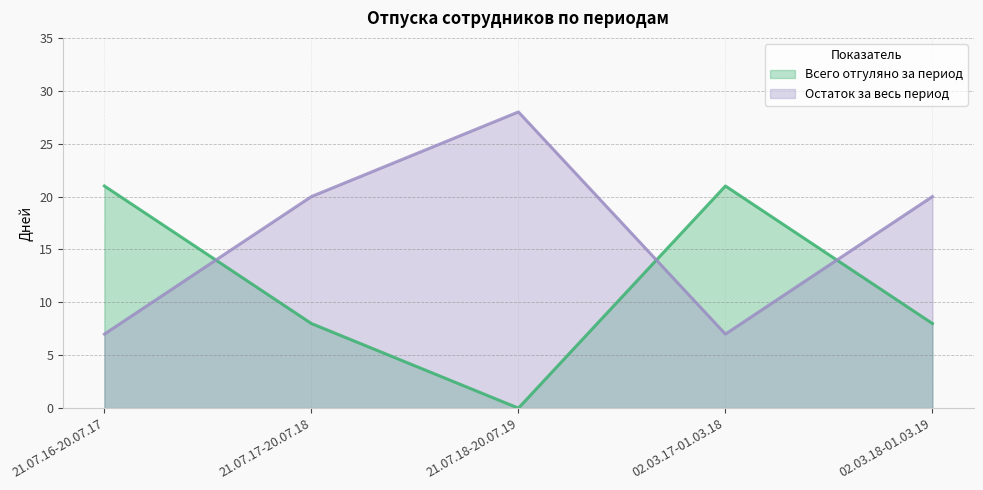

At which label does Остаток за весь период first exceed 20?

21.07.18-20.07.19